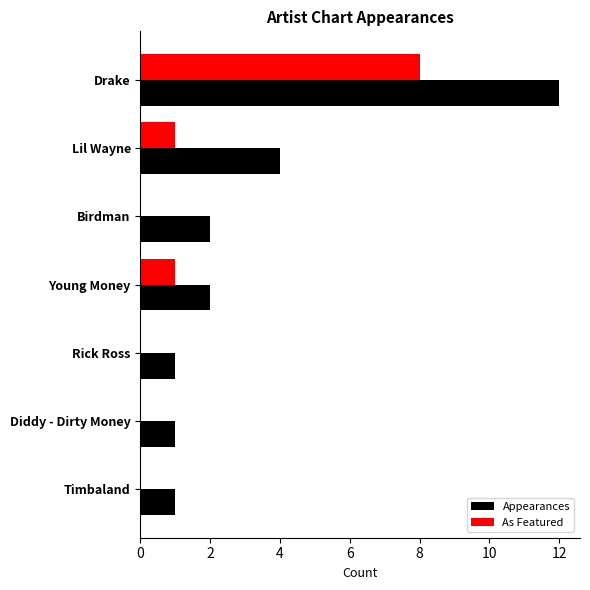

Between Lil Wayne and Timbaland, which series saw the biggest shift?

Appearances